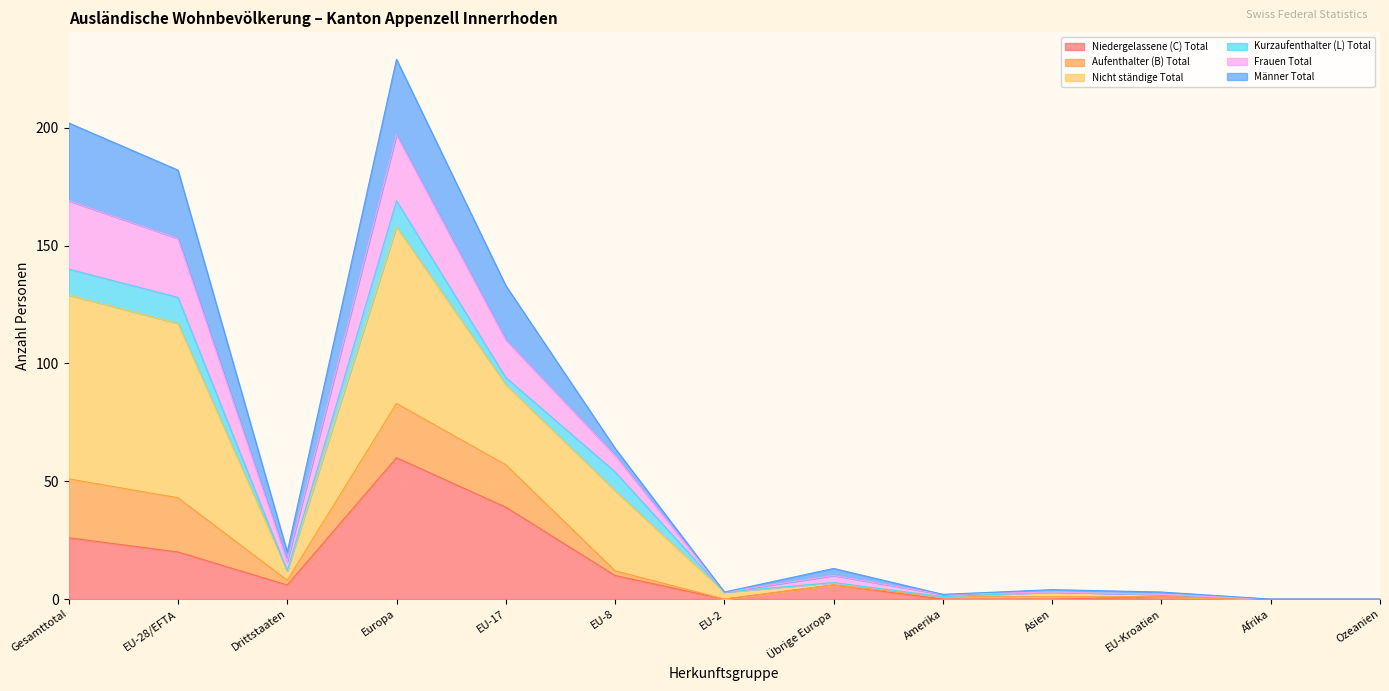

What is the maximum value for Niedergelassene (C) Total?

60